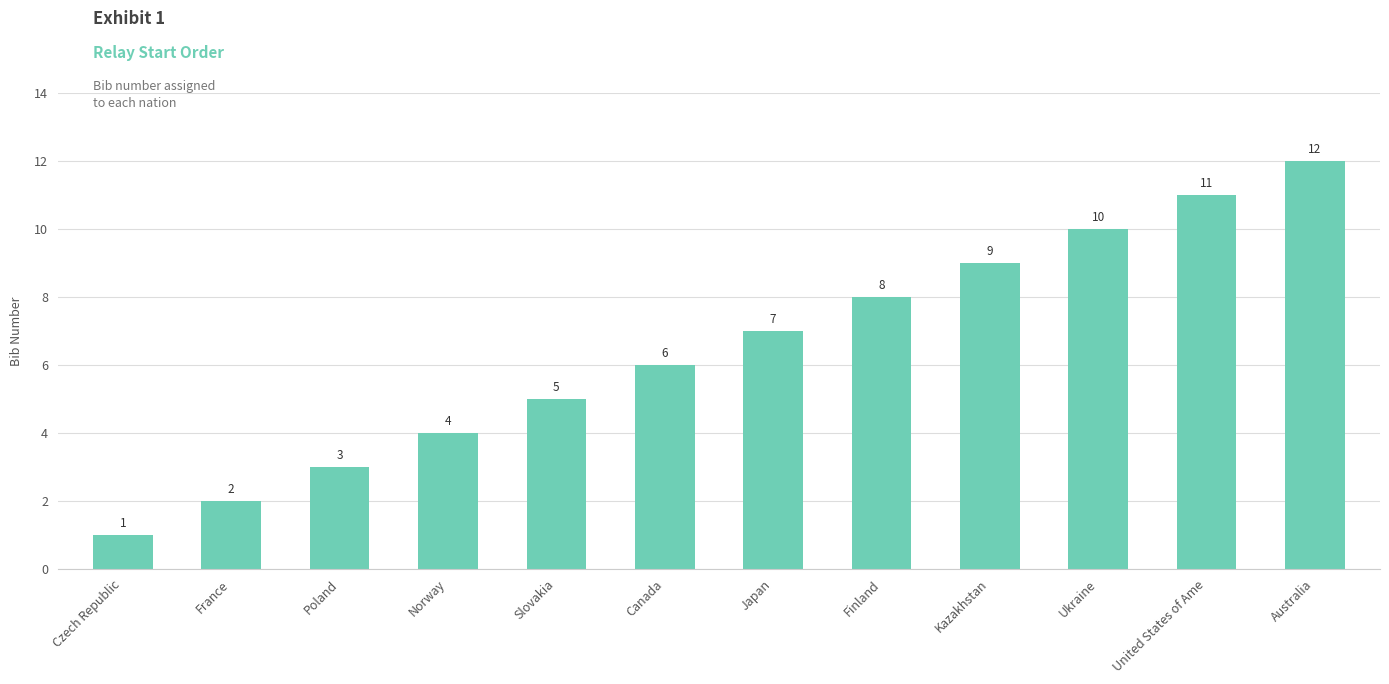

What is the difference between the values at Australia and United States of Ame?

1